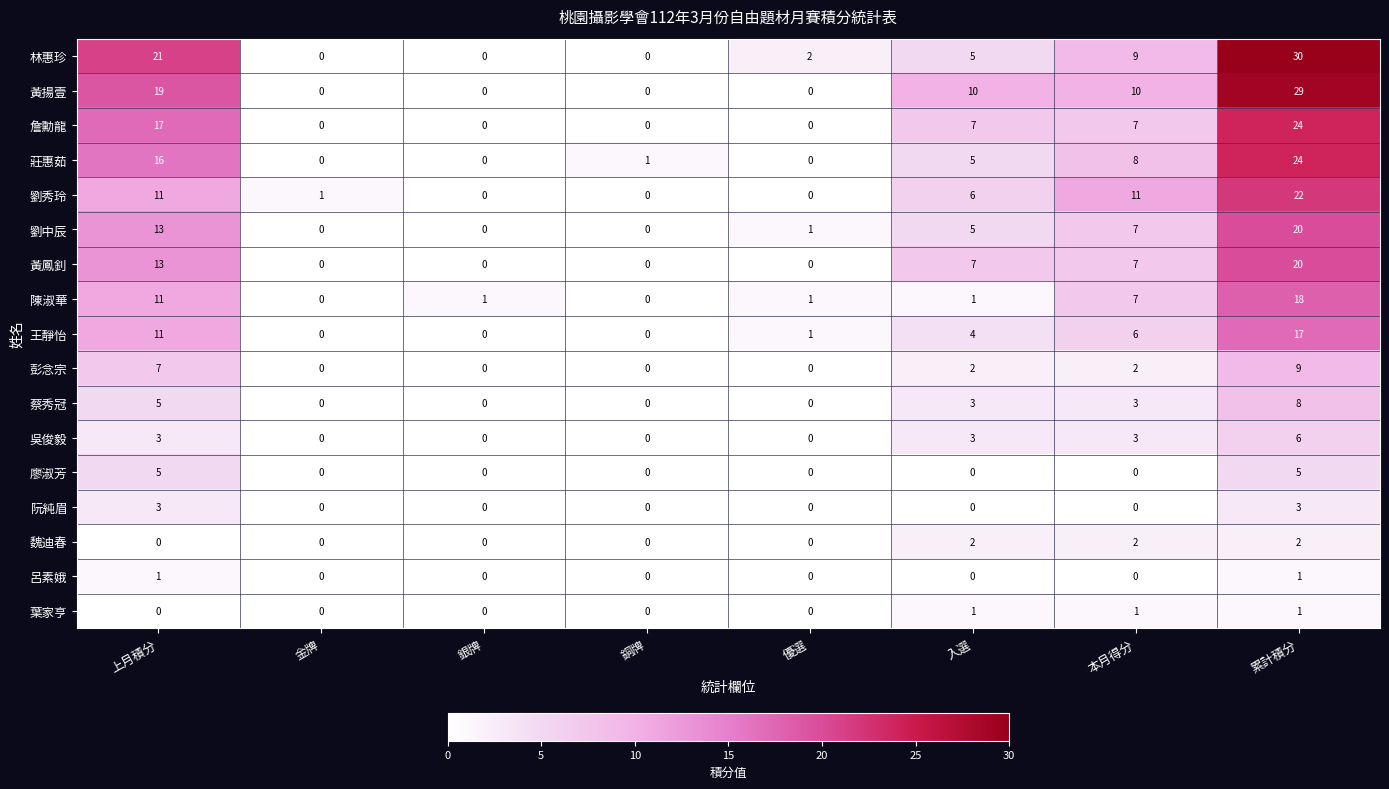

The 劉秀玲 series shows 0 at 銀牌. True or false?

True